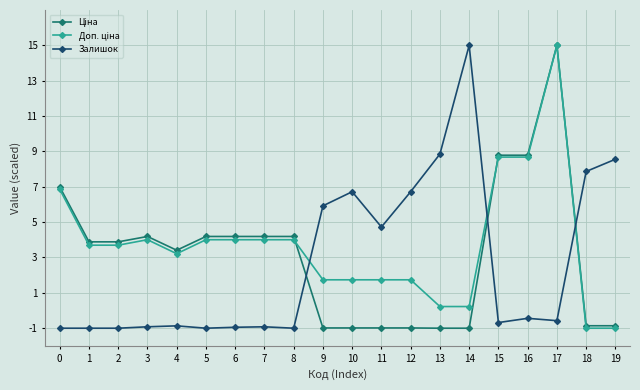

What is the greatest value displayed?

15.0